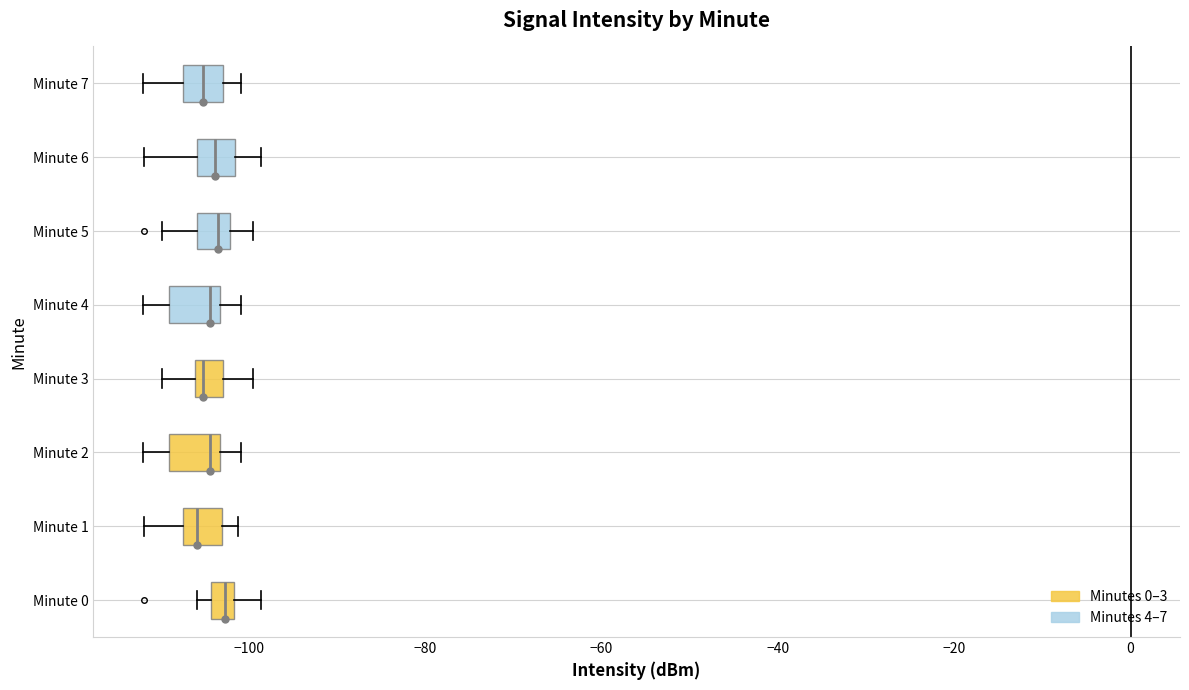

Where is the left edge of the box for Minute 2 on the x-axis? The values are not printed on the chart, so give them approximately, as read against the axis.

-110